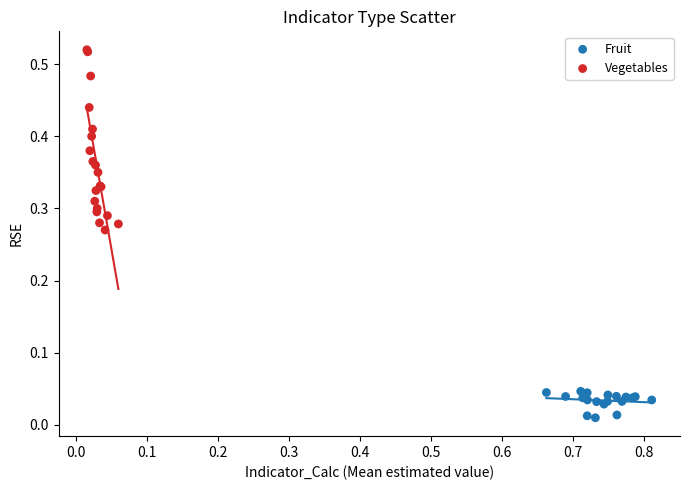

Which series has the largest Y range (max minus min)?

Vegetables